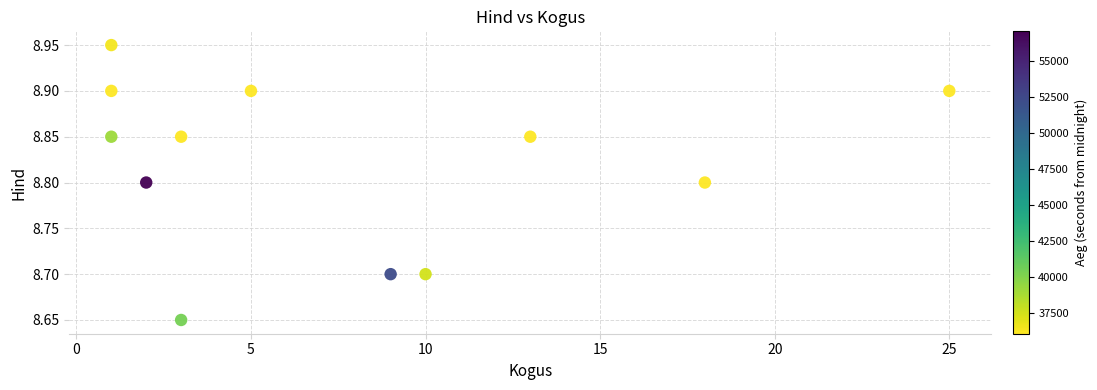

What is the range of X values (max minus min)?

24.0